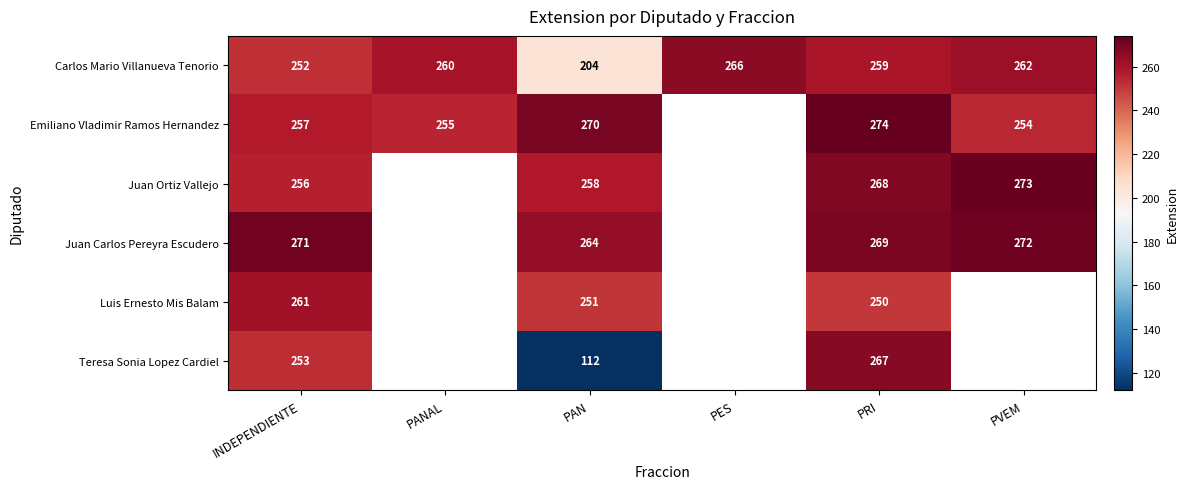

At PAN, list the series in order from smallest to largest.

Teresa Sonia Lopez Cardiel, Carlos Mario Villanueva Tenorio, Luis Ernesto Mis Balam, Juan Ortiz Vallejo, Juan Carlos Pereyra Escudero, Emiliano Vladimir Ramos Hernandez